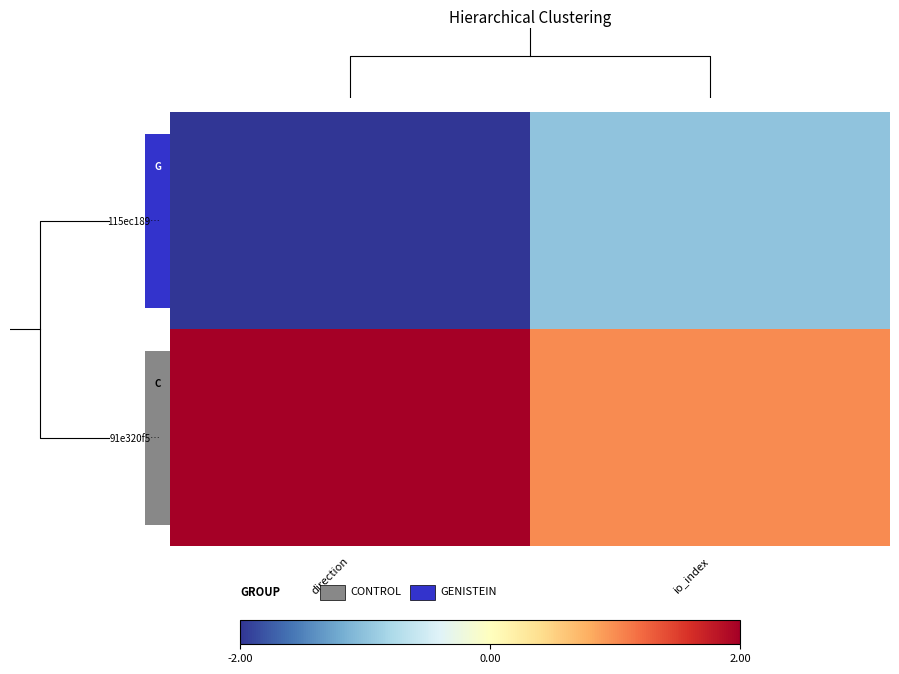

Reading left to right, what are all the values shown in this chart?

115ec189…: direction=-2	io_index=-1
91e320f5…: direction=2	io_index=1